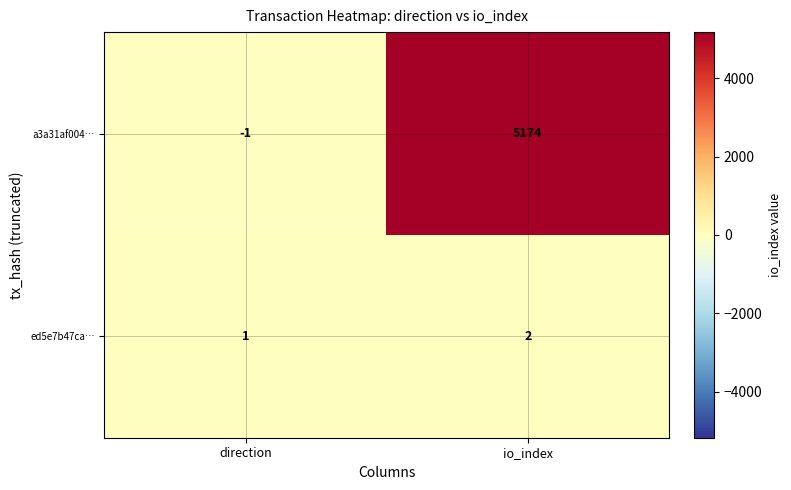

At io_index, list the series in order from smallest to largest.

ed5e7b47ca…, a3a31af004…